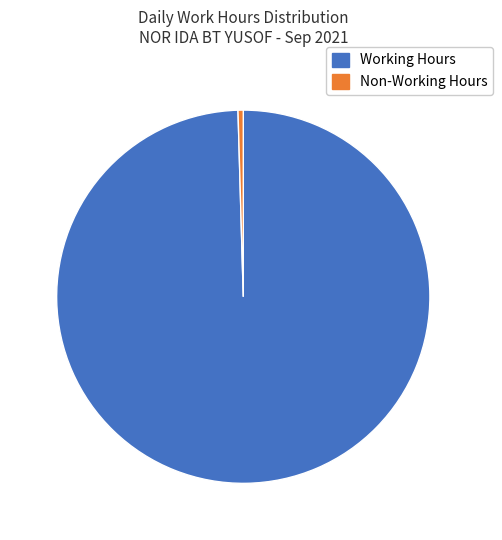

Does any single category account for the majority?

Yes